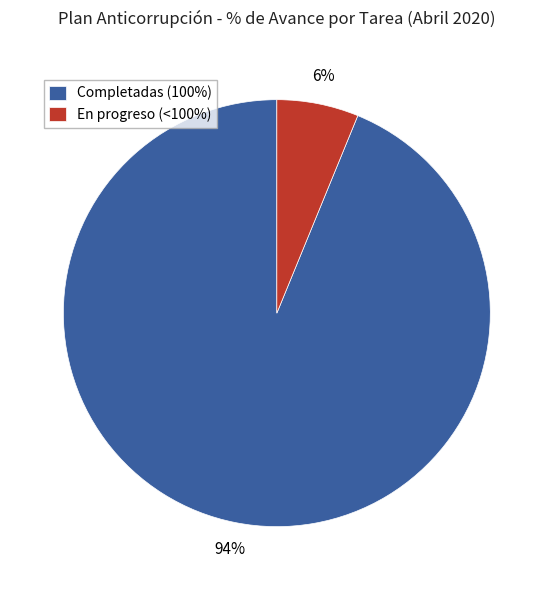

To the nearest percent, what portion does Completadas (100%) represent?

94%